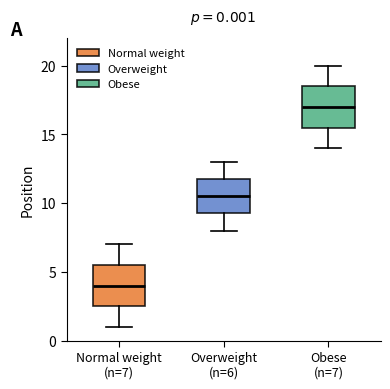

Which box has the lowest median line?

Normal weight (n=7)